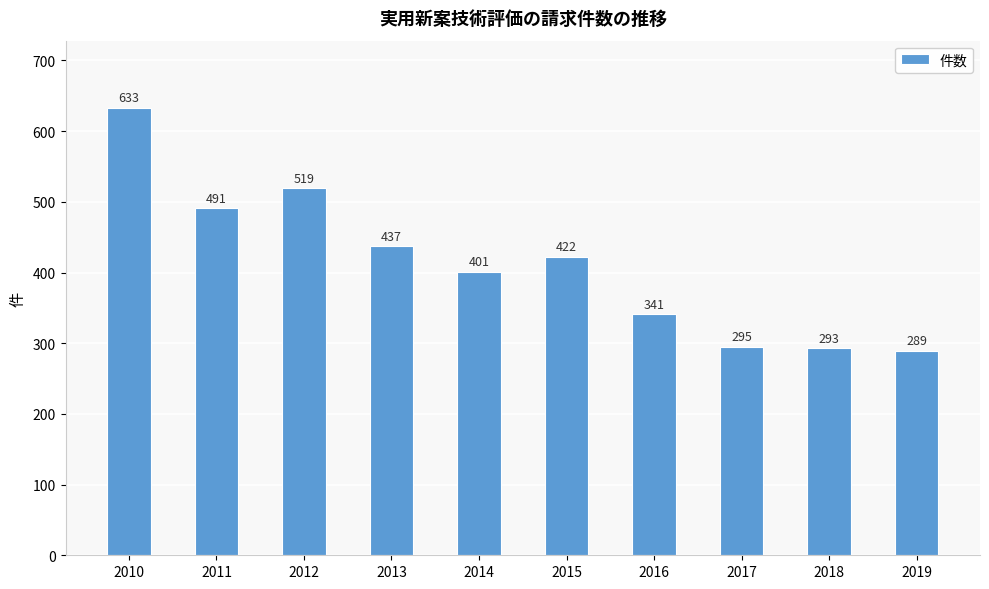

What is the change in value from 2011 to 2015?

-69